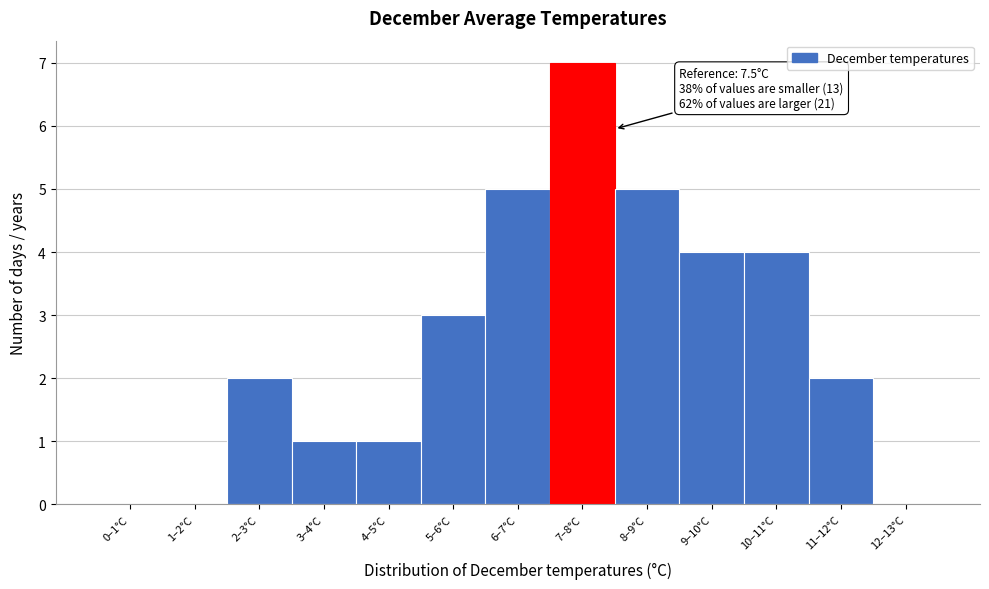

Reading left to right, transcribe all the data shown in this chart.

0–1°C=0	1–2°C=0	2–3°C=2	3–4°C=1	4–5°C=1	5–6°C=3	6–7°C=5	7–8°C=7	8–9°C=5	9–10°C=4	10–11°C=4	11–12°C=2	12–13°C=0